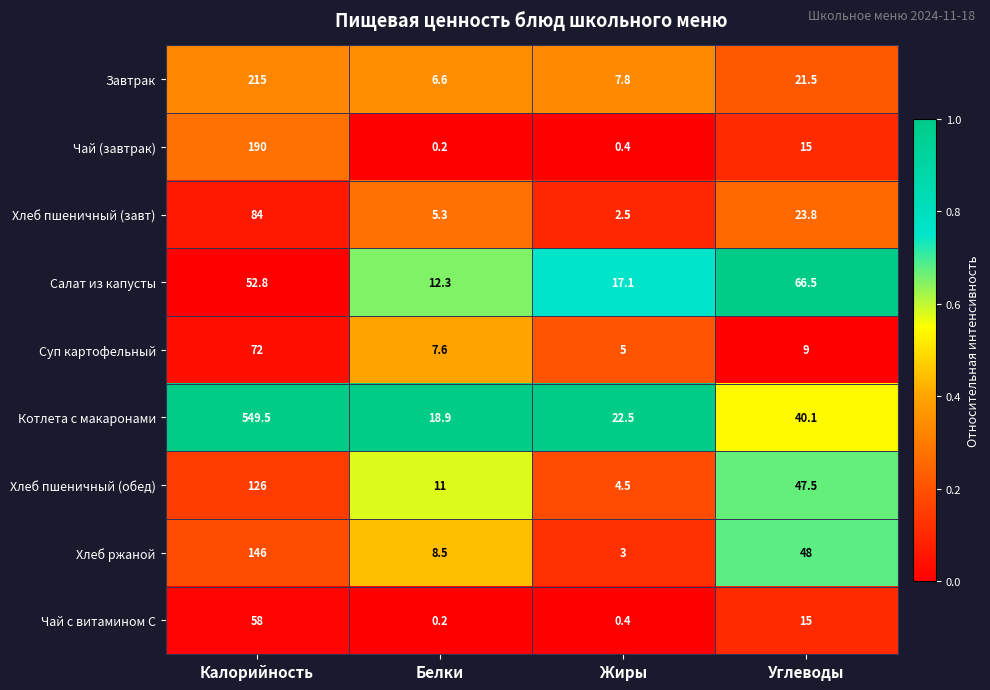

What is the difference between the maximum and minimum values in the Хлеб ржаной series?

143.0